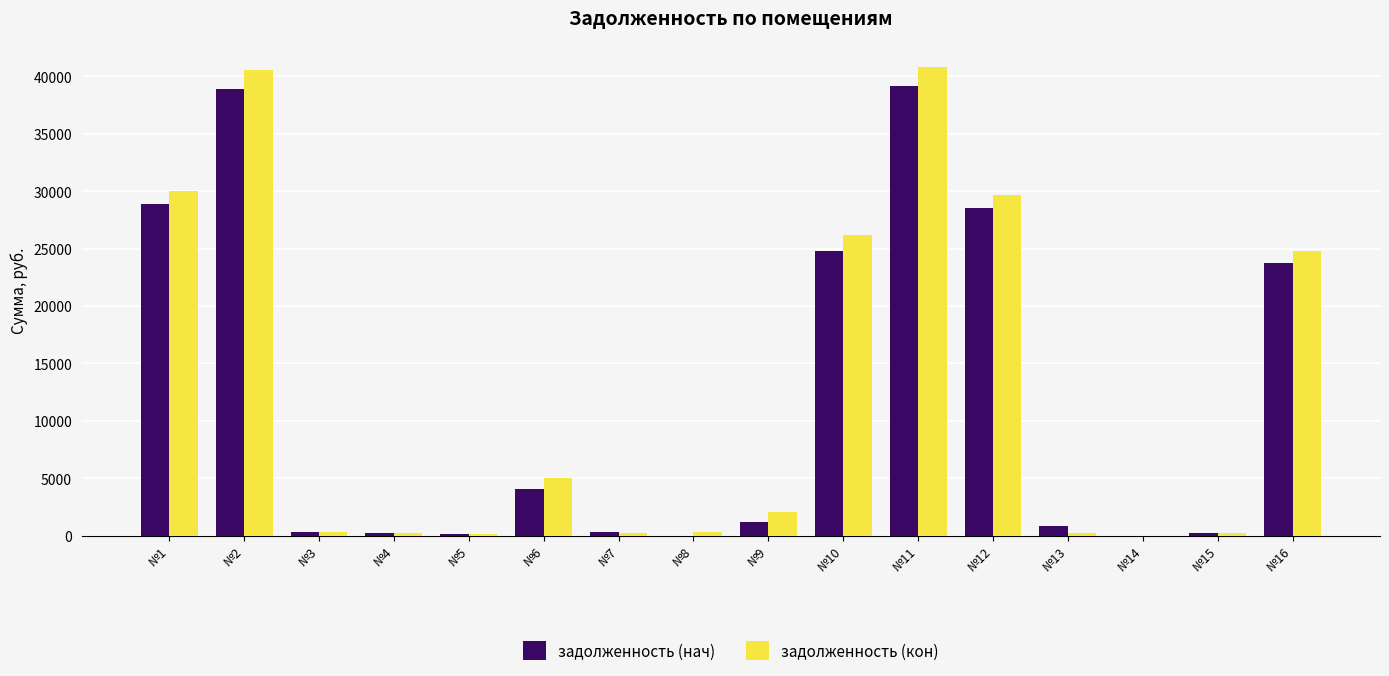

Is the value of задолженность (нач) at №15 greater than the value of задолженность (кон) at №1?

No